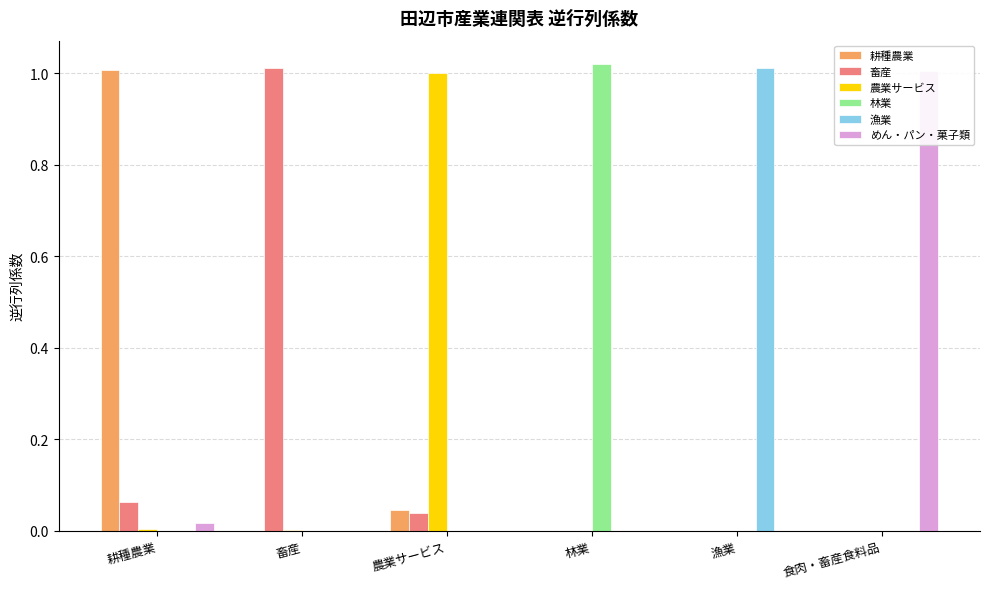

Is it true that 耕種農業 equals 0.0 at 農業サービス?

False